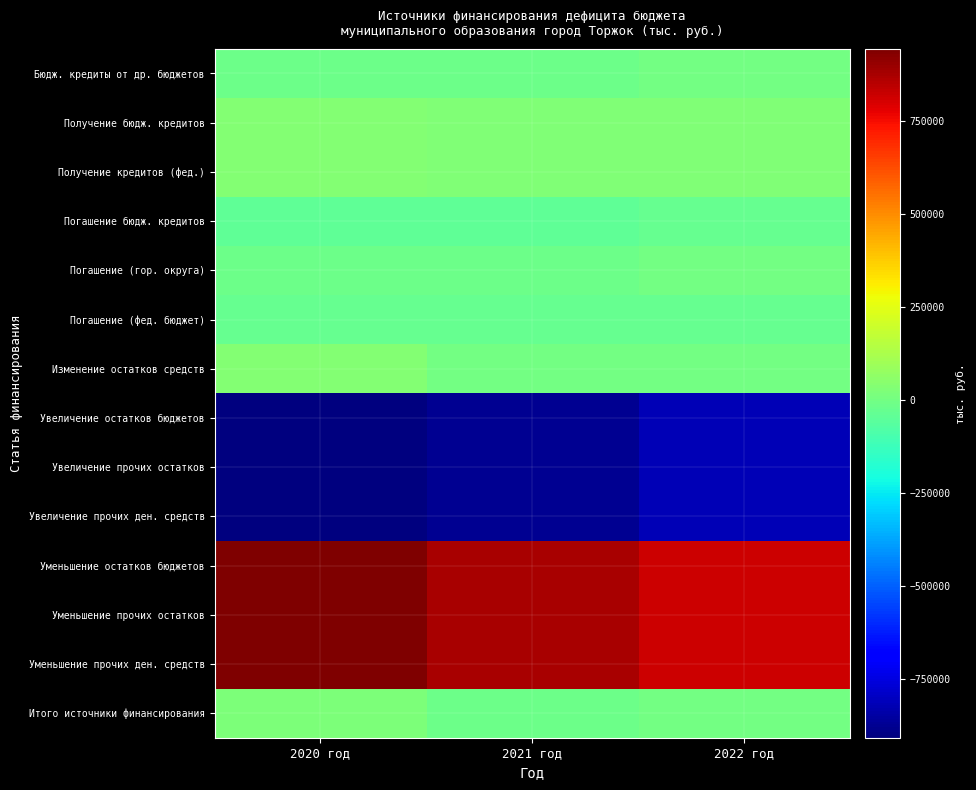

At which category does the chart reach its minimum across all series?

2020 год